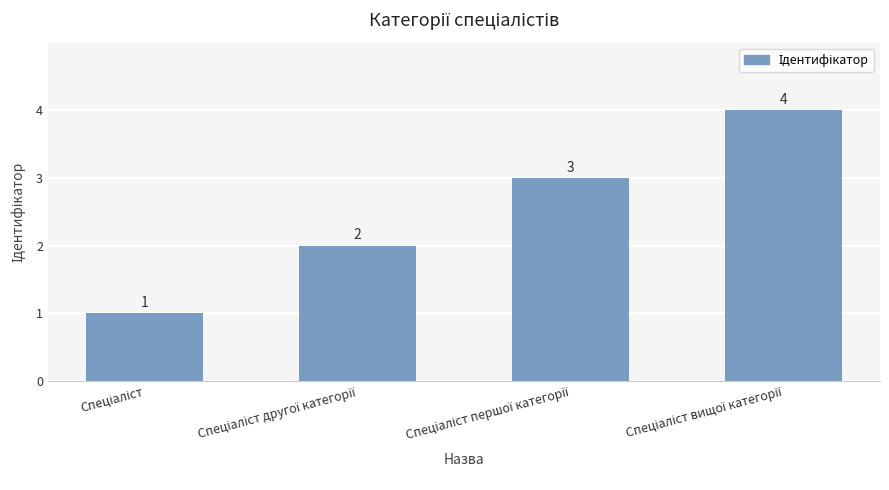

How many values are below 3?

2